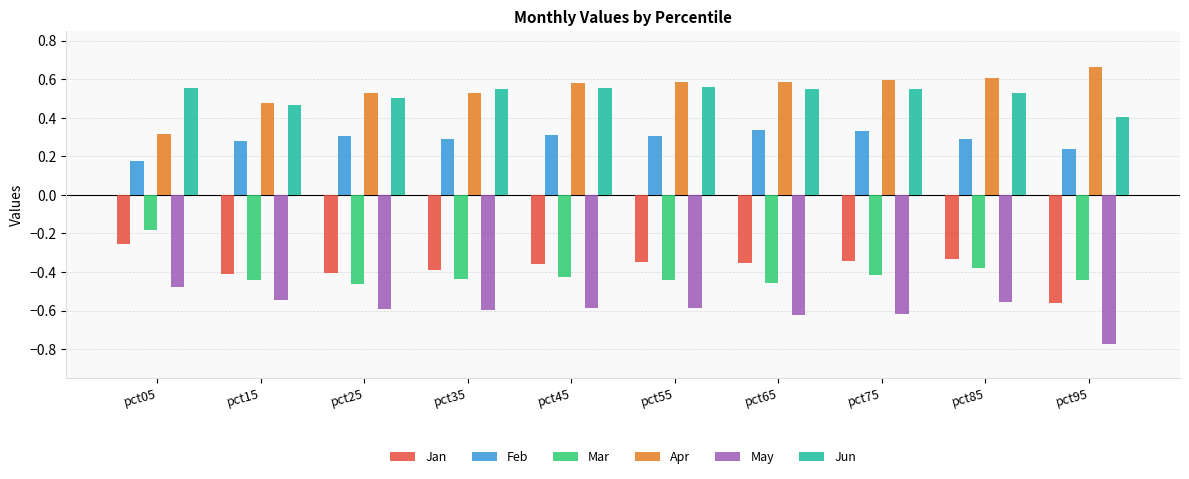

Which category has the lowest value across all series?

pct95